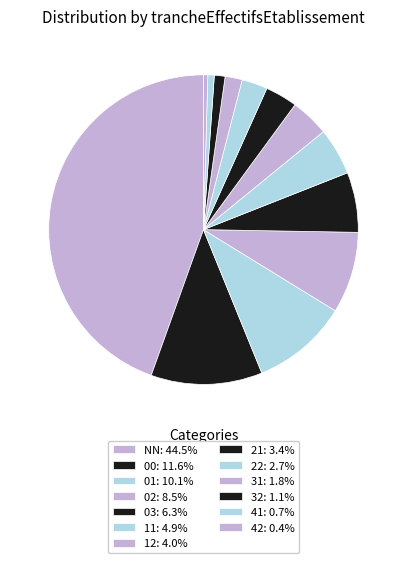

What is the smallest slice in the pie chart?

42